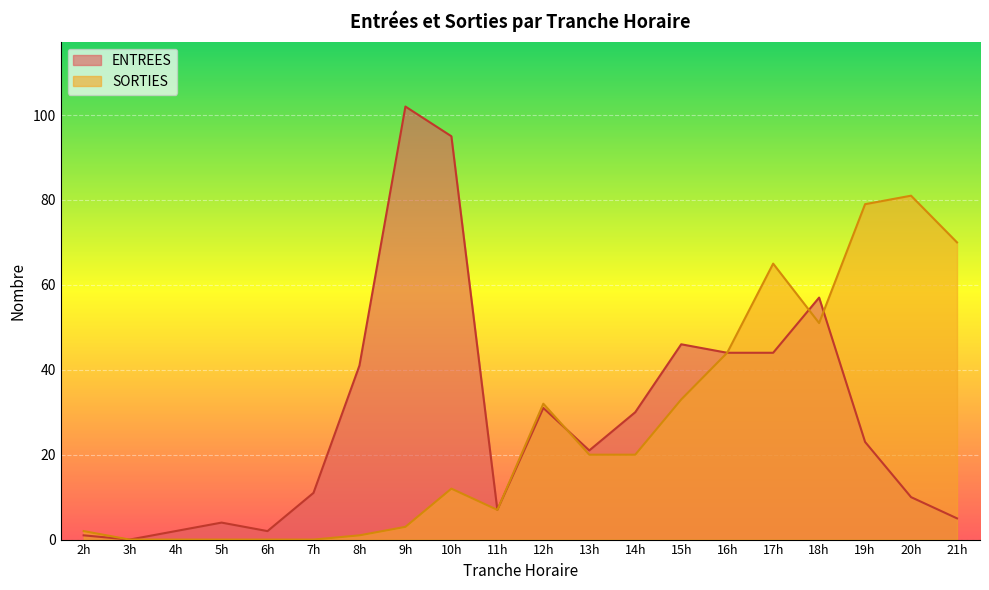

How many interior local valleys does the ENTREES series have?

4